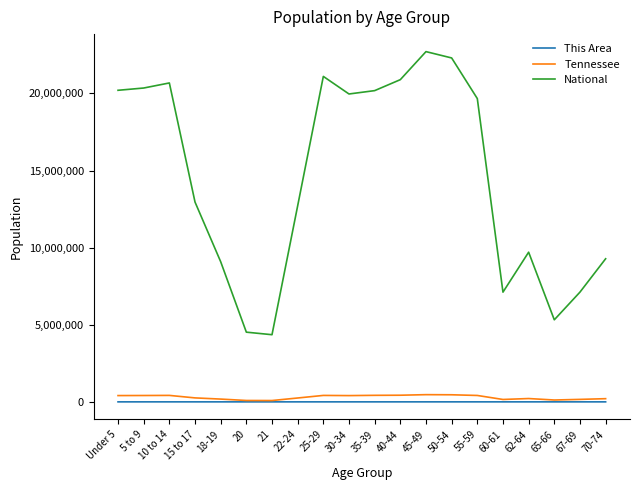

The value of This Area at 50-54 is 436. True or false?

True